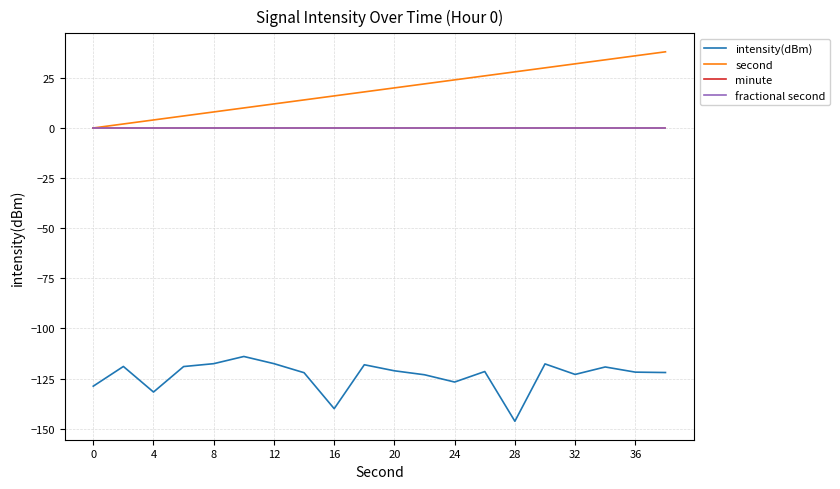

Which series has the largest range (max minus min)?

second